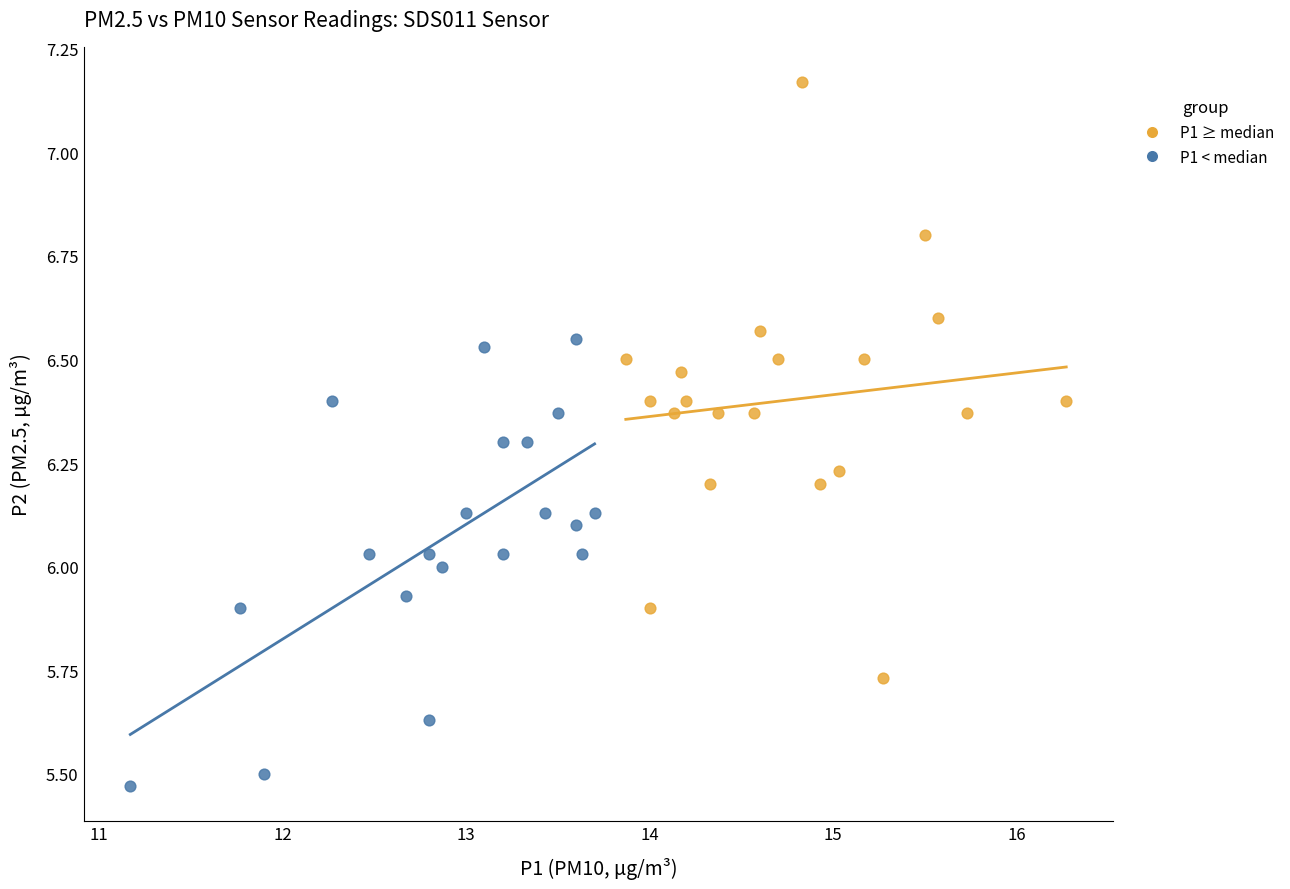

Which series reaches the minimum Y coordinate?

P1 < median